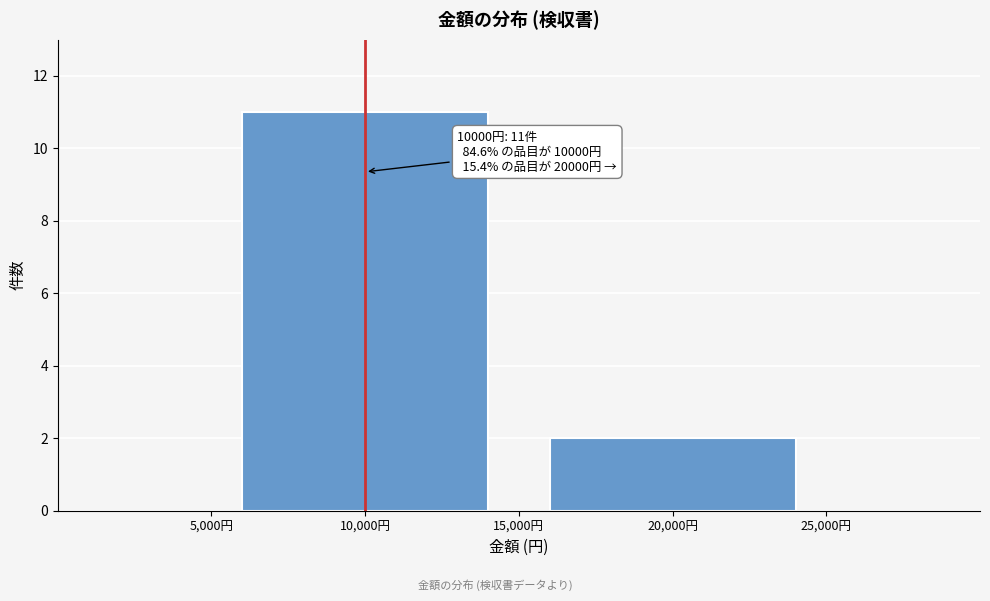

Reading left to right, list all the values displayed in this chart.

11	2